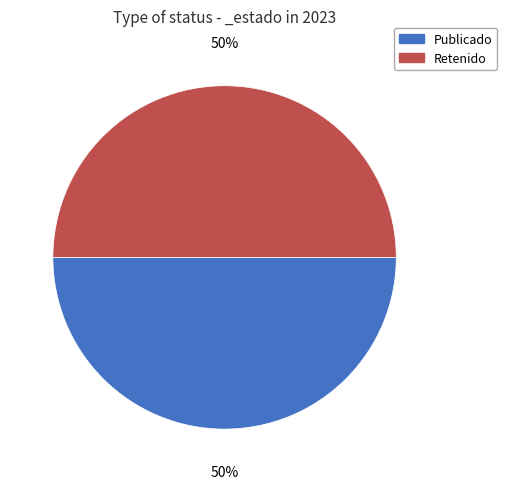

To the nearest percent, what is the average slice percentage?

50%